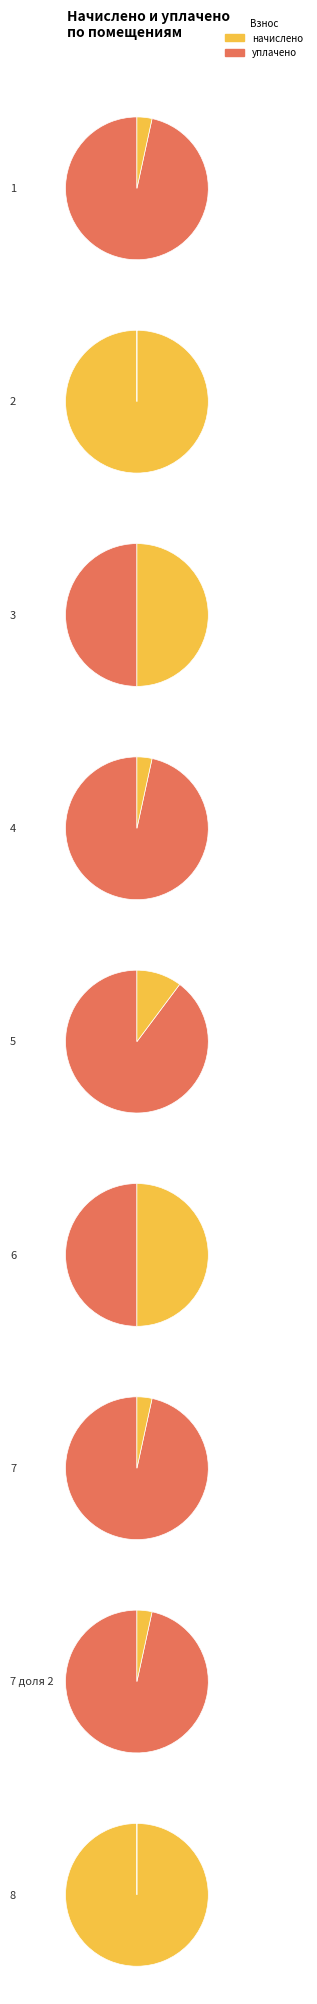

Rank the categories by value from highest to lowest.

4, 1, 5, 7, 7 доля 2, 3, 6, 2, 8